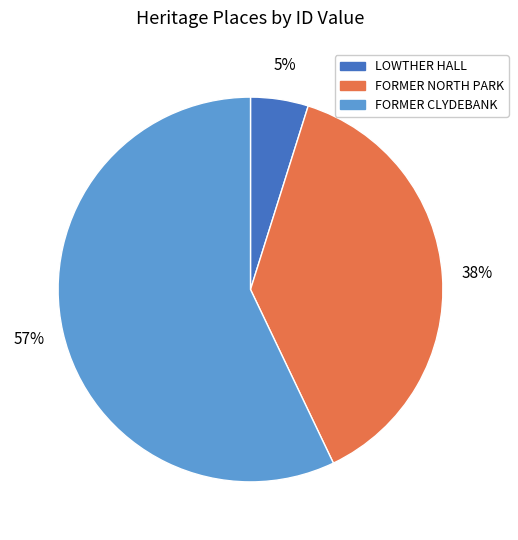

Is there any slice that represents more than half of the pie?

Yes